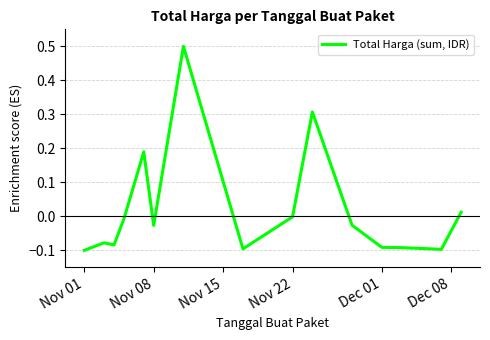

What is the greatest value displayed?

0.5